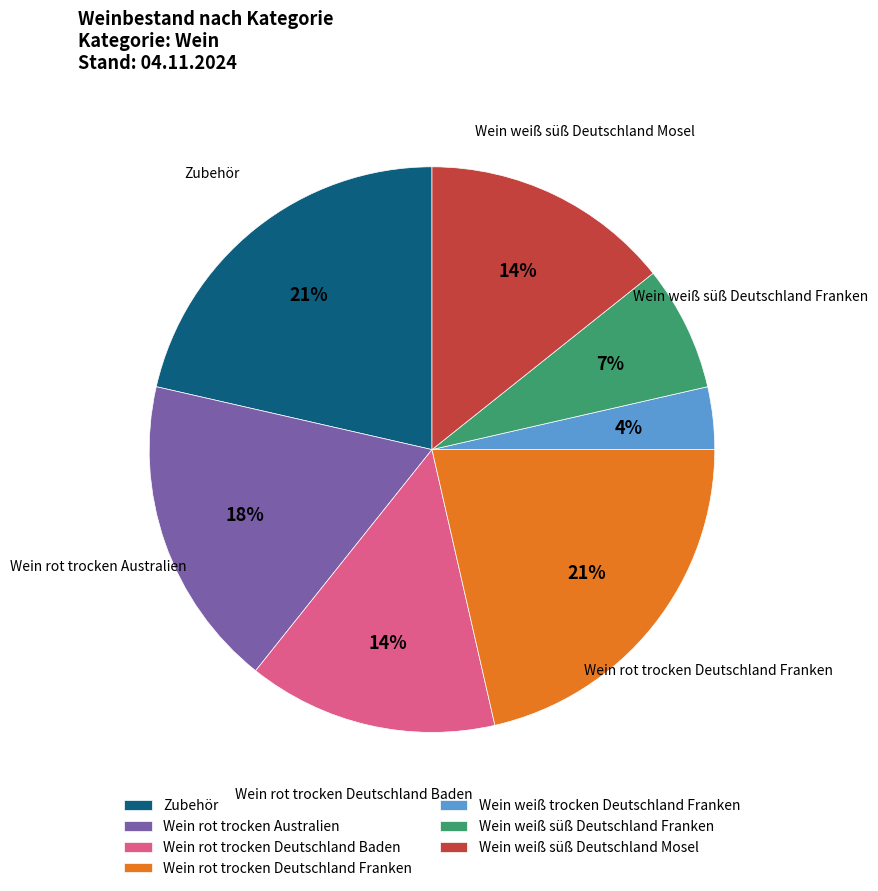

Between Wein weiß süß Deutschland Mosel and Wein weiß süß Deutschland Franken, which is larger?

Wein weiß süß Deutschland Mosel